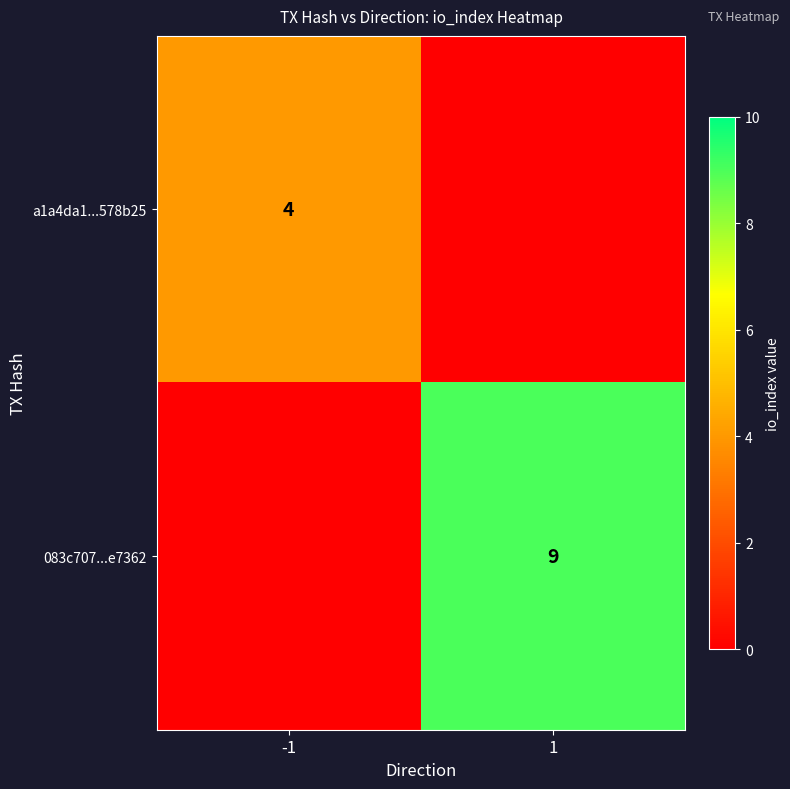

True or false: 083c707...e7362 has a value of 9 at 1.

True